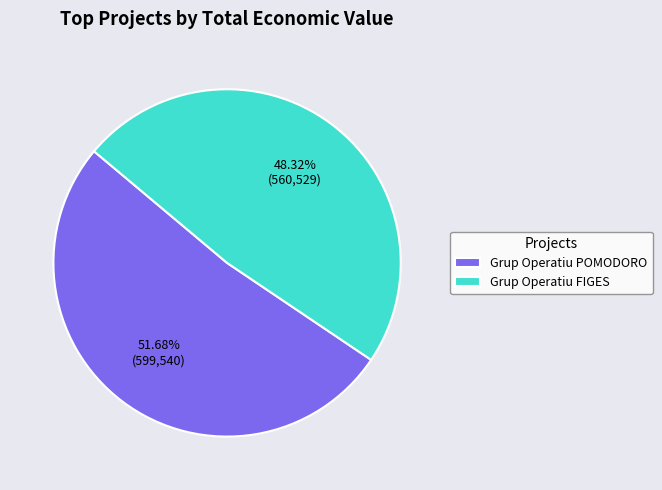

Which has a higher value, Grup Operatiu FIGES or Grup Operatiu POMODORO?

Grup Operatiu POMODORO